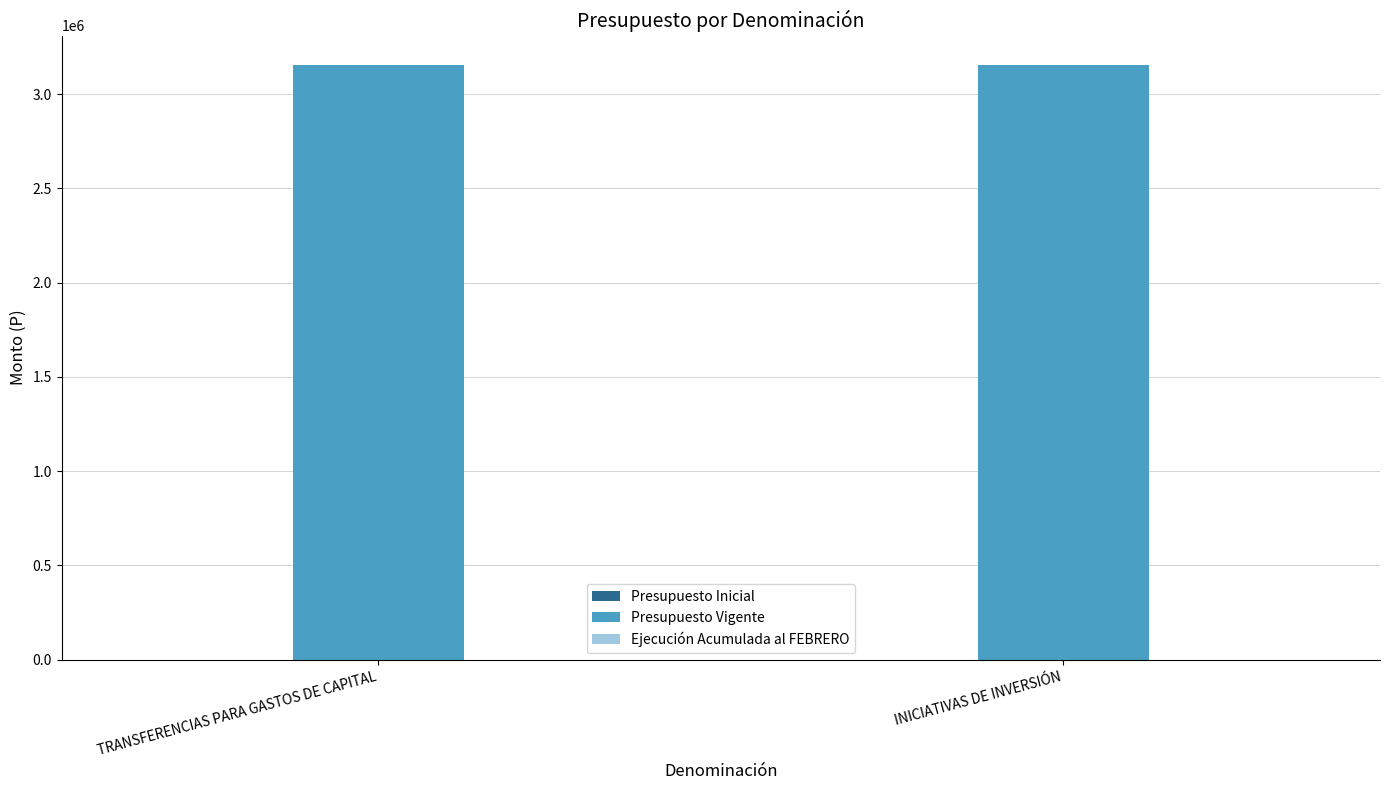

Which has a higher value, INICIATIVAS DE INVERSIÓN or TRANSFERENCIAS PARA GASTOS DE CAPITAL?

INICIATIVAS DE INVERSIÓN